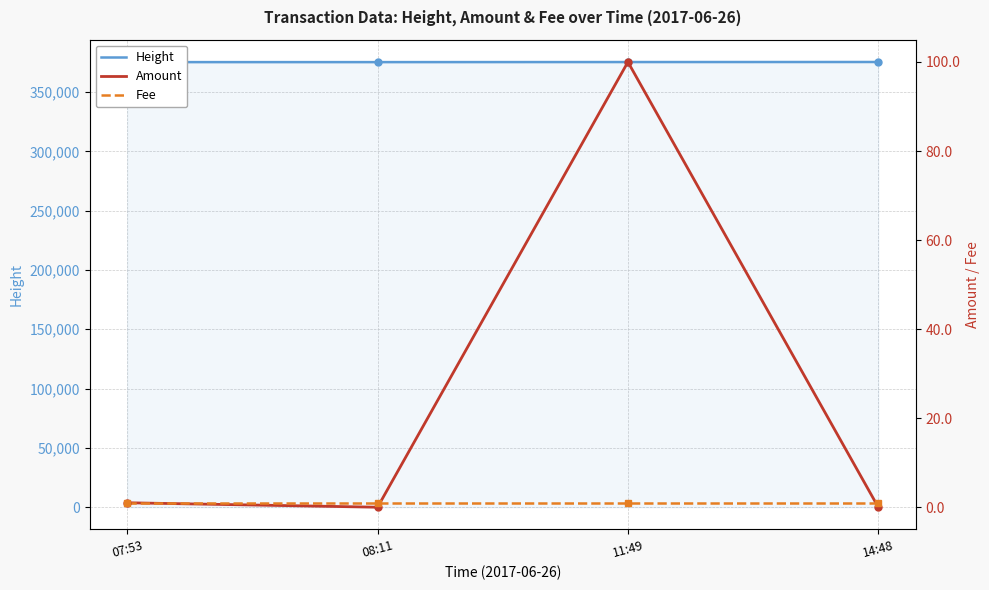

How many lines are shown in the chart?

3